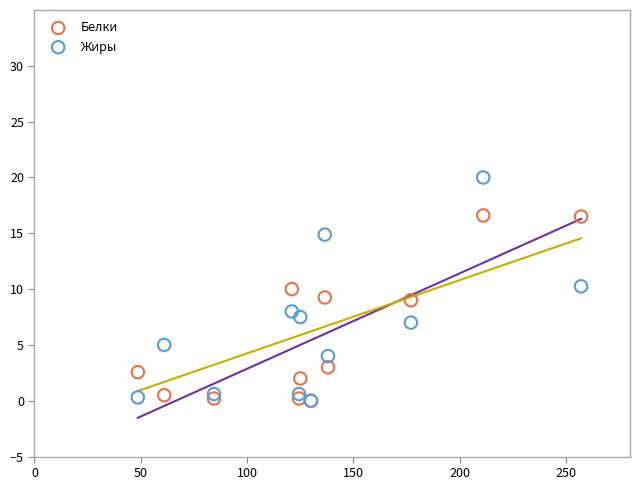

What are all the series names shown in the legend?

Белки, Жиры